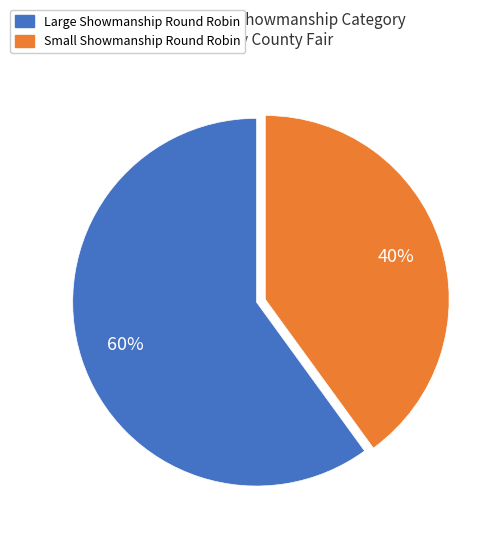

To the nearest percent, what is the combined percentage of Small Showmanship Round Robin and Large Showmanship Round Robin?

100%